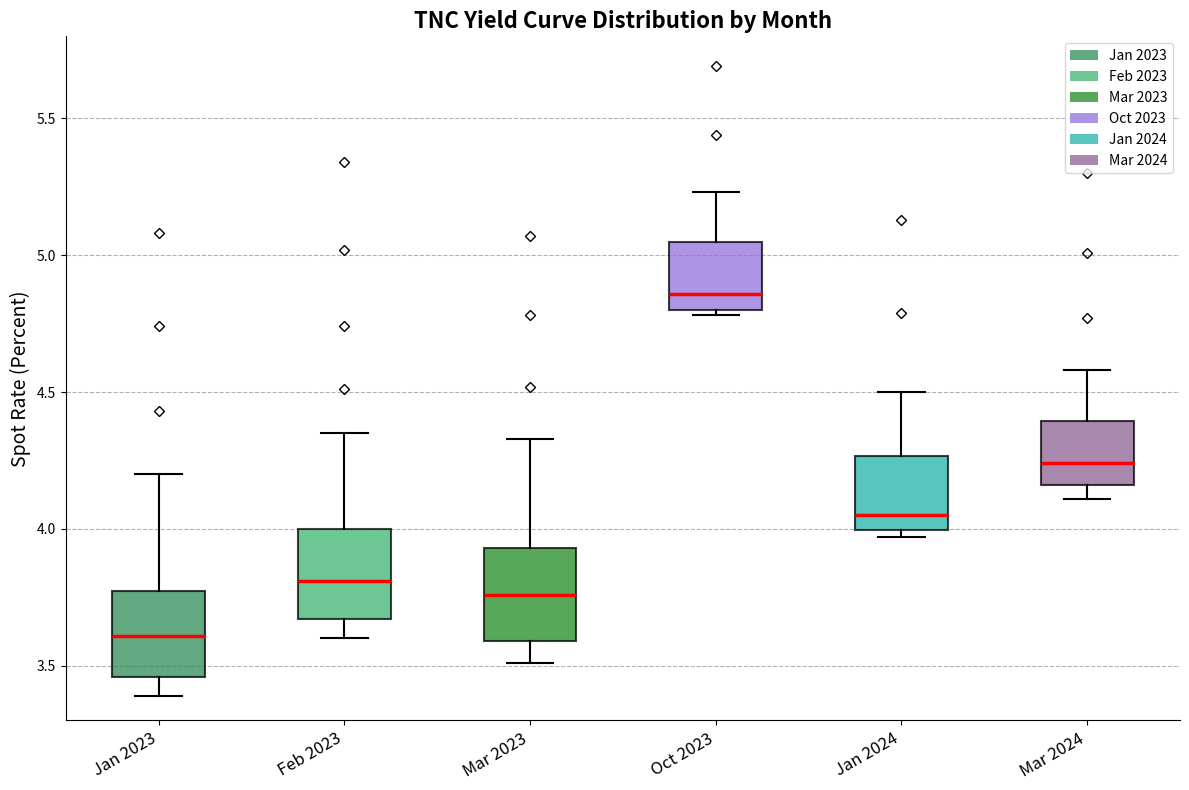

Which box has the highest median line?

Oct 2023